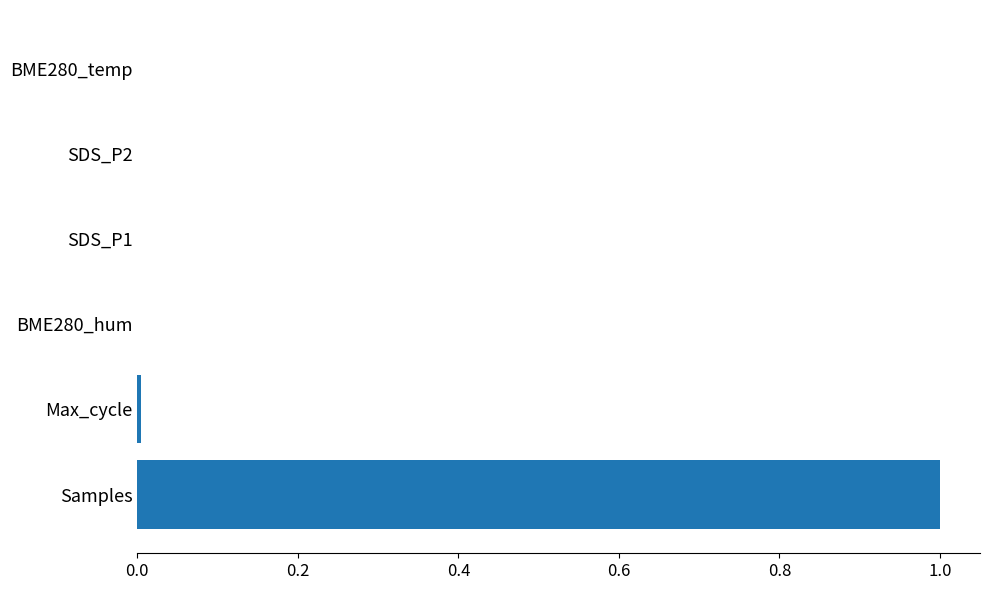

Which category has the highest value across all series?

Samples